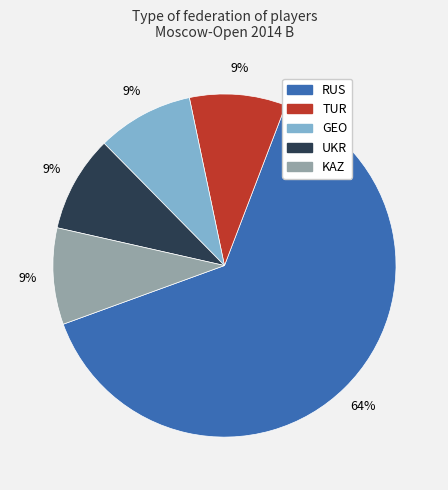

How many slices are in this pie chart?

5